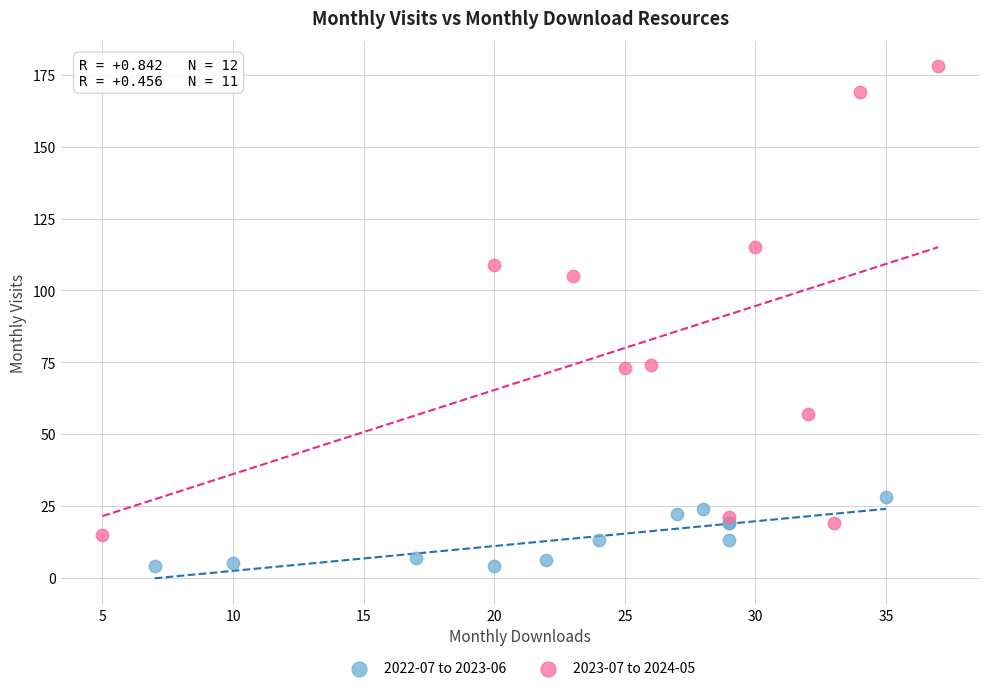

Which series contains the lowest Y value?

2022-07 to 2023-06